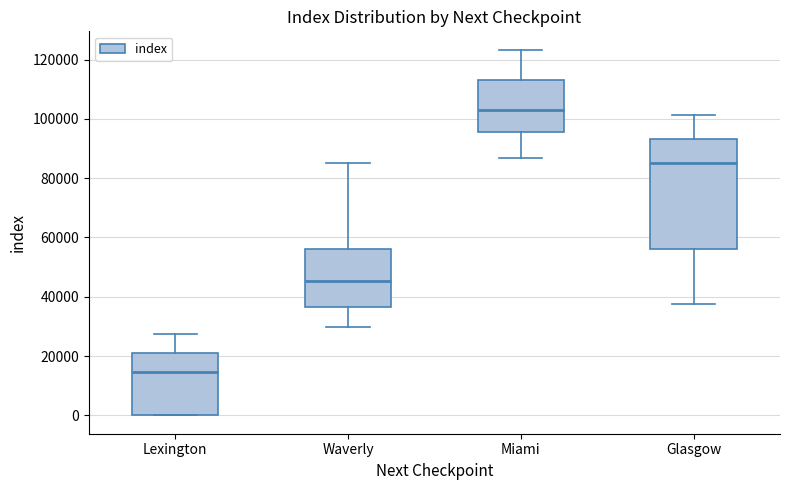

Which box is the tallest, from its lower edge to its upper edge?

Glasgow